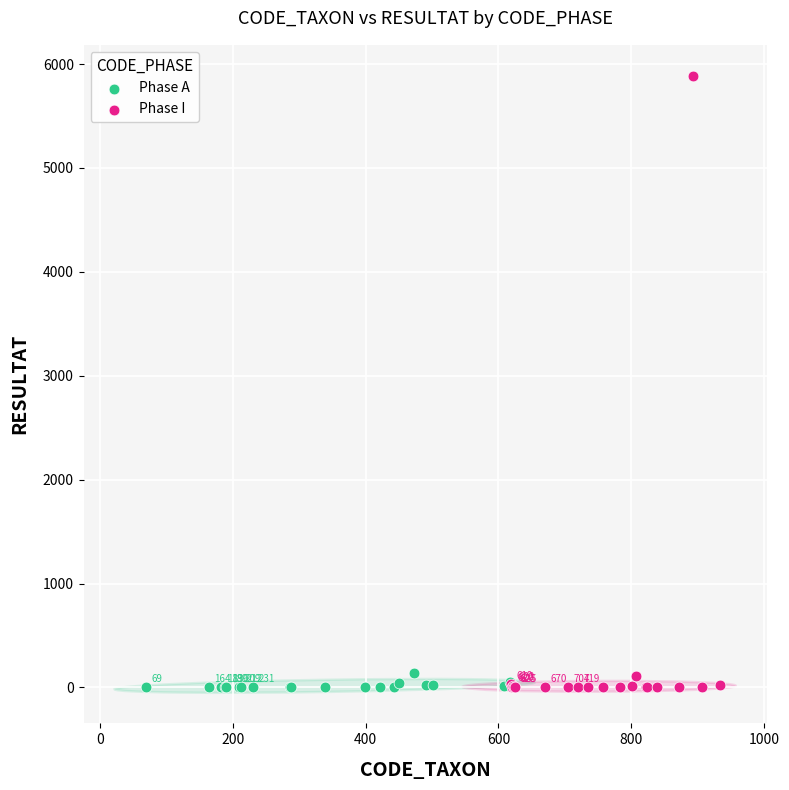

What are all the series names shown in the legend?

Phase A, Phase I